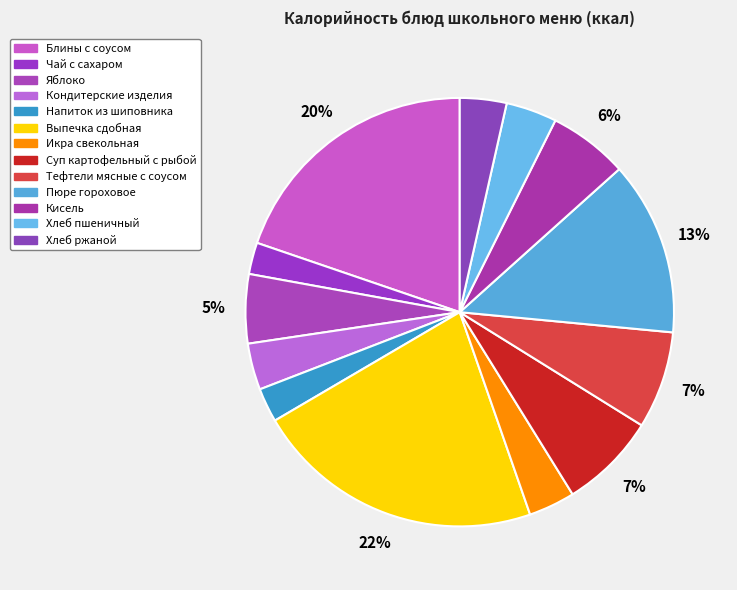

To the nearest percent, what is the average slice percentage?

8%